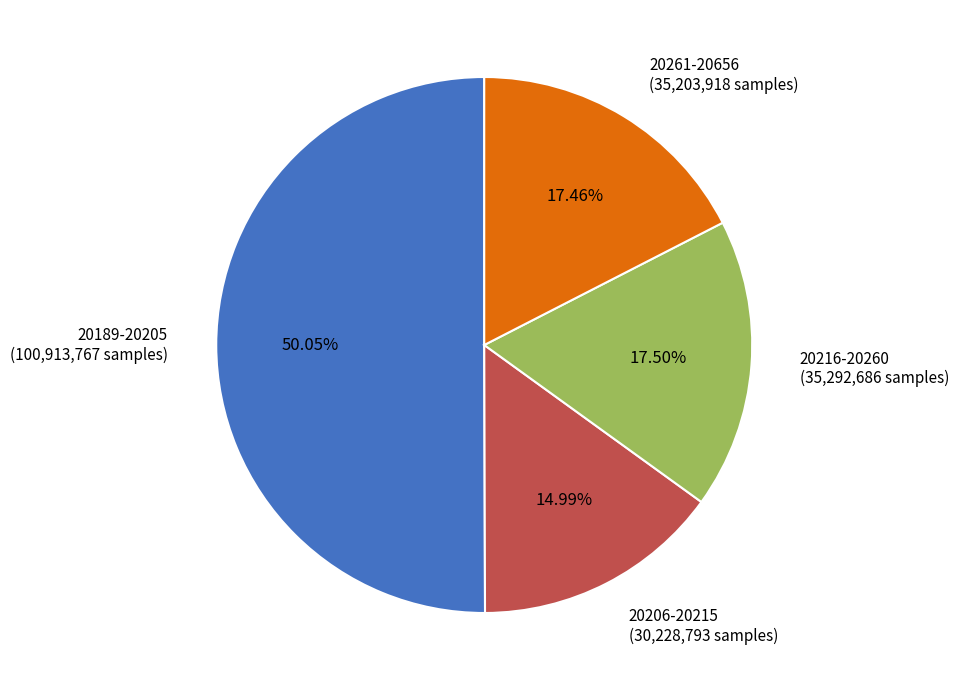

Which has a higher value, 20216-20260 (35,292,686 samples) or 20189-20205 (100,913,767 samples)?

20189-20205 (100,913,767 samples)